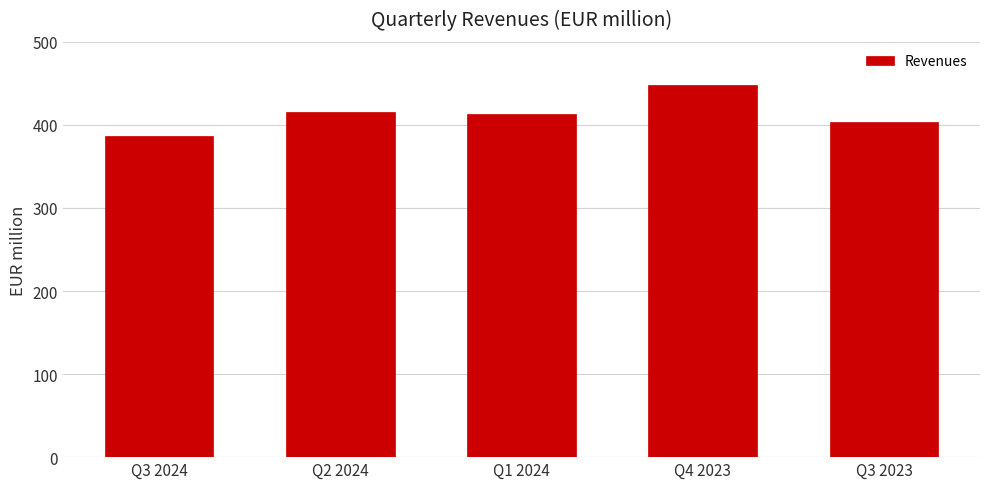

Reading left to right, extract all data points from this chart.

Q3 2024=386.9	Q2 2024=415.2	Q1 2024=412.6	Q4 2023=448.0	Q3 2023=403.6